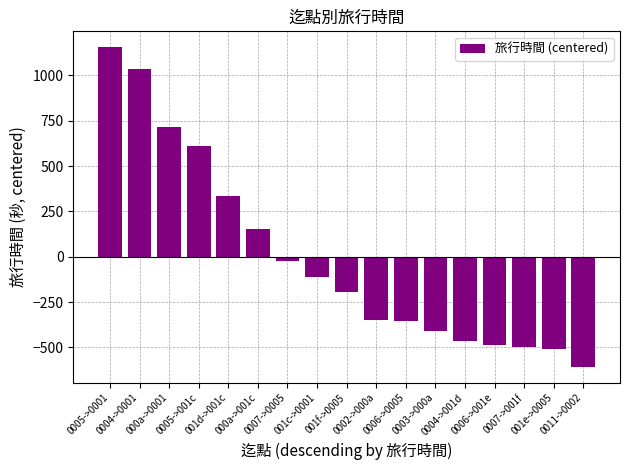

What is the greatest value displayed?

1155.4